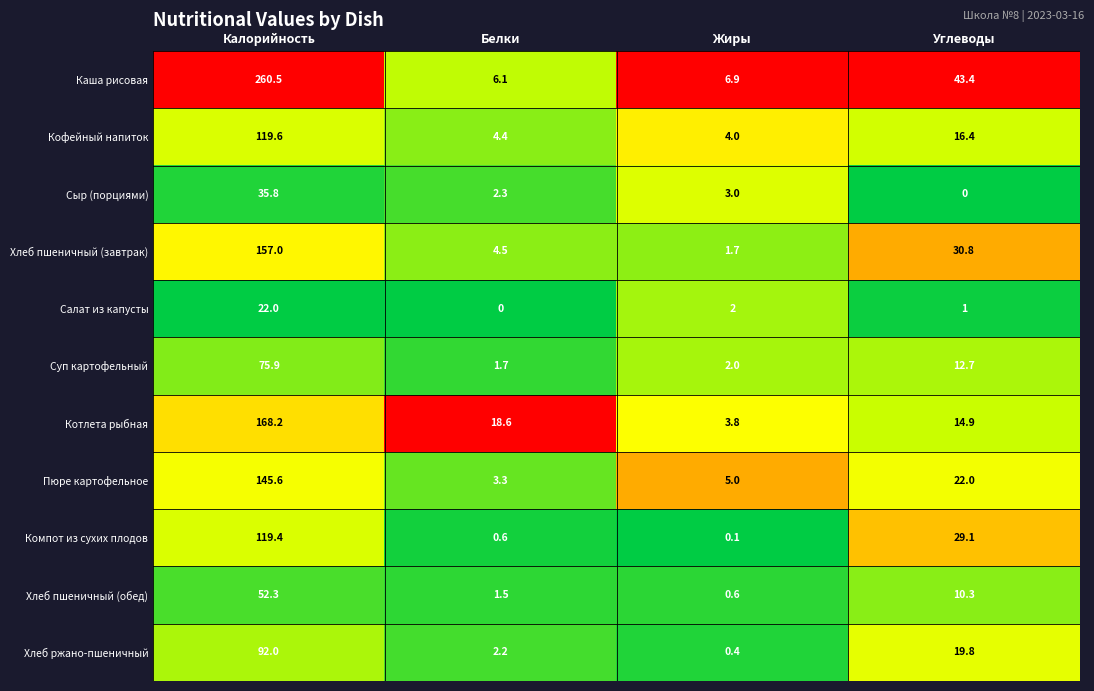

Between Жиры and Углеводы, which series saw the biggest shift?

Каша рисовая